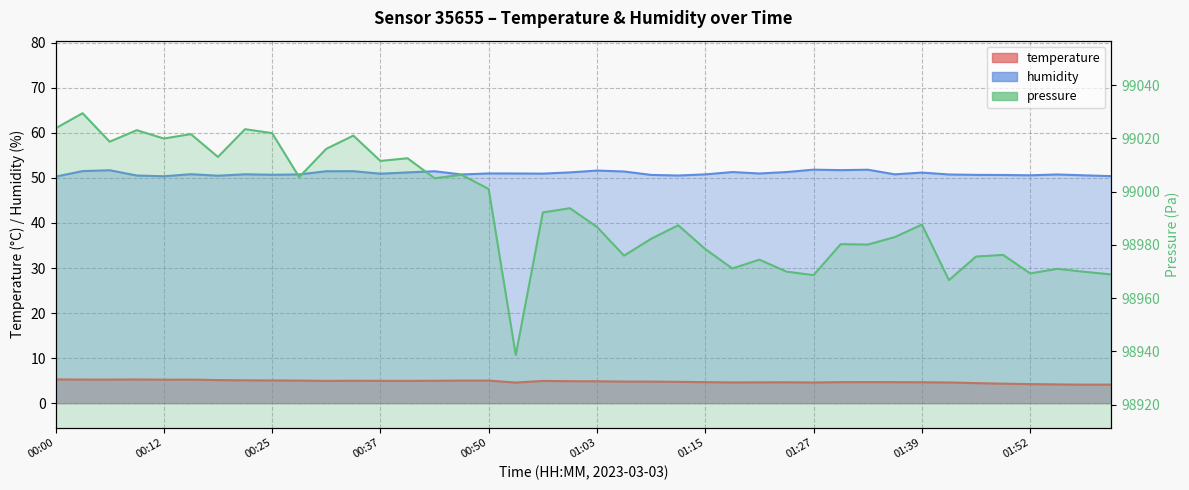

True or false: humidity has a value of 79.4 at 00:06.

False